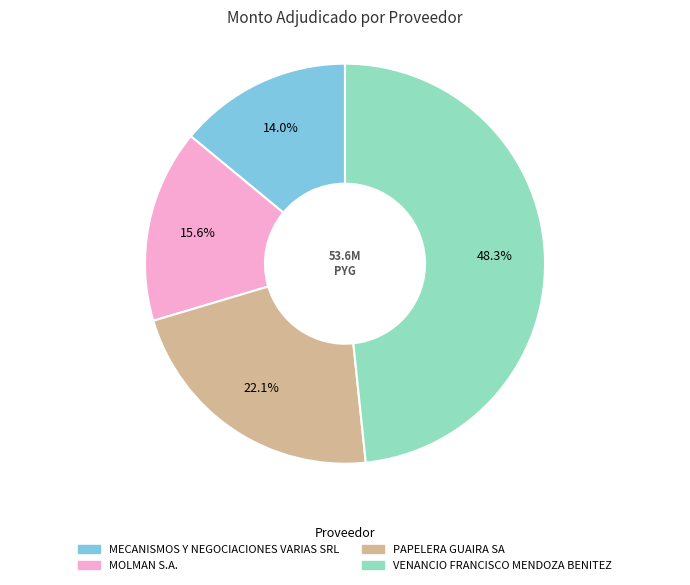

To the nearest percent, what portion does PAPELERA GUAIRA SA represent?

22%